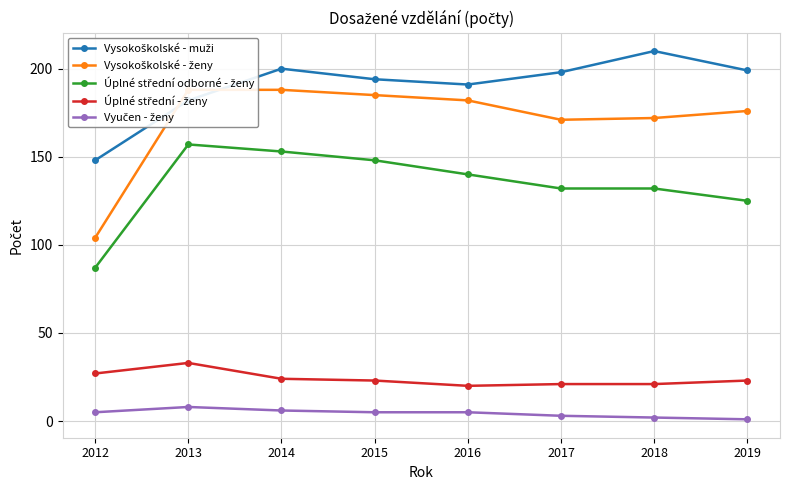

Is it true that Vysokoškolské - ženy equals 247 at 2018?

False